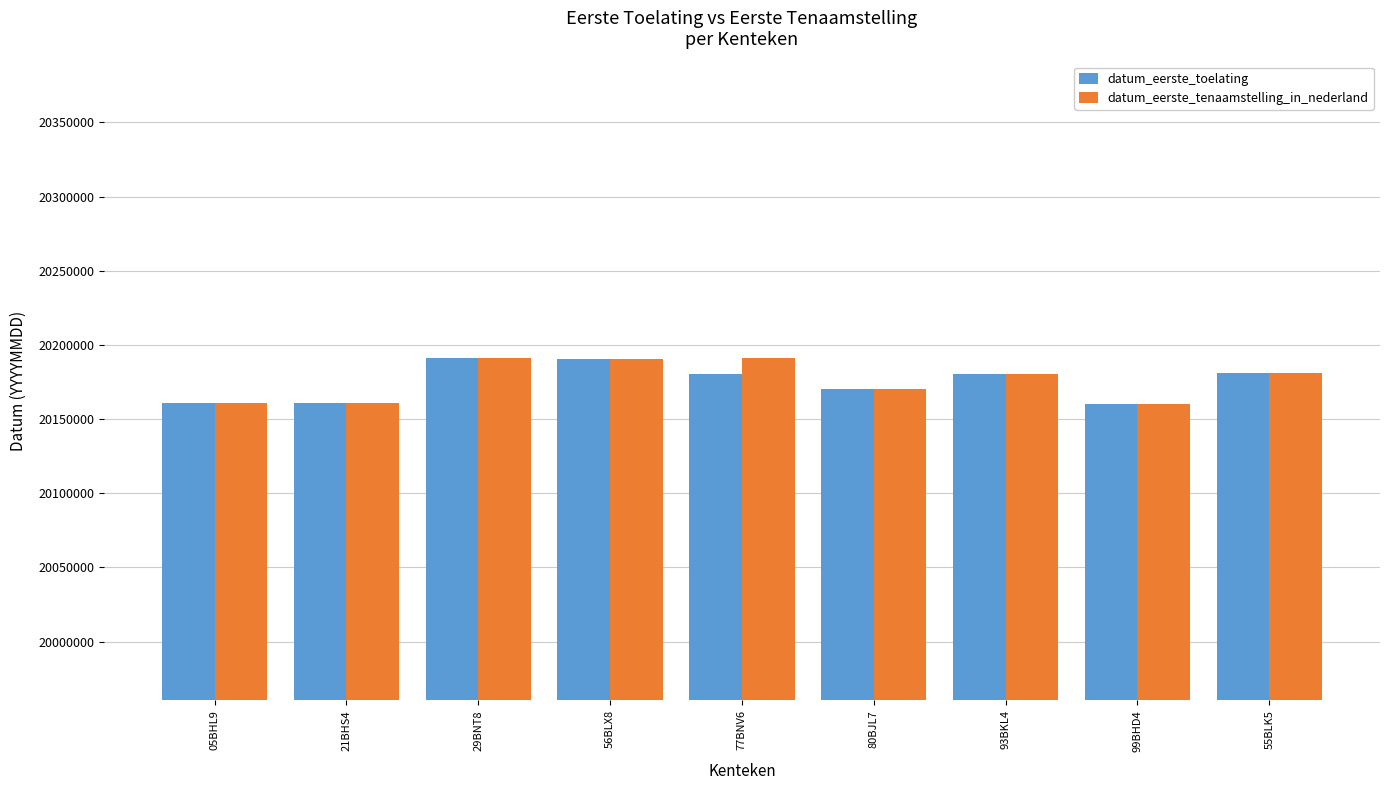

Between 05BHL9 and 77BNV6, which series saw the biggest shift?

datum_eerste_tenaamstelling_in_nederland